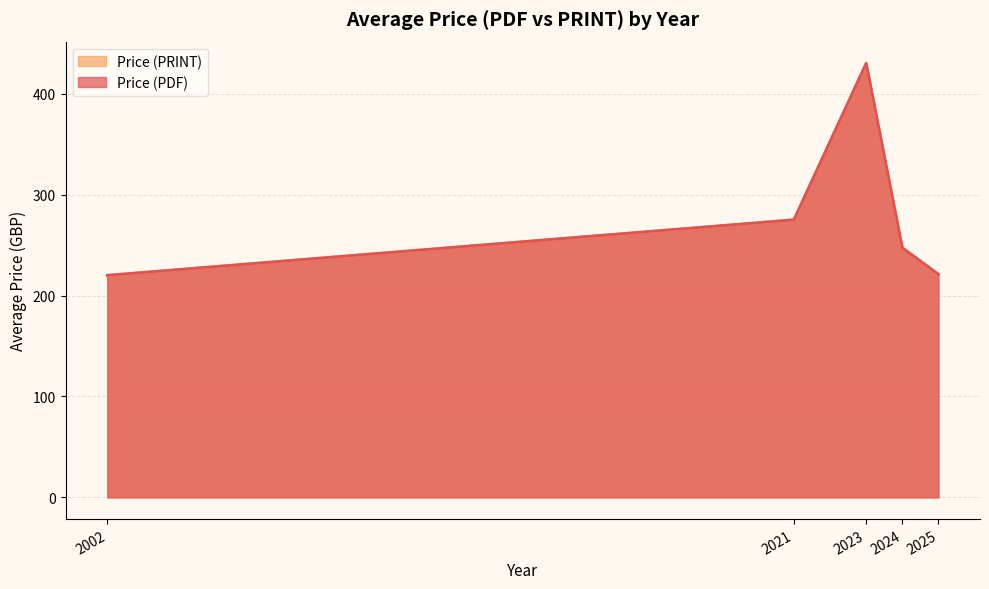

True or false: Price (PRINT) and Price (PDF) intersect in this chart.

False